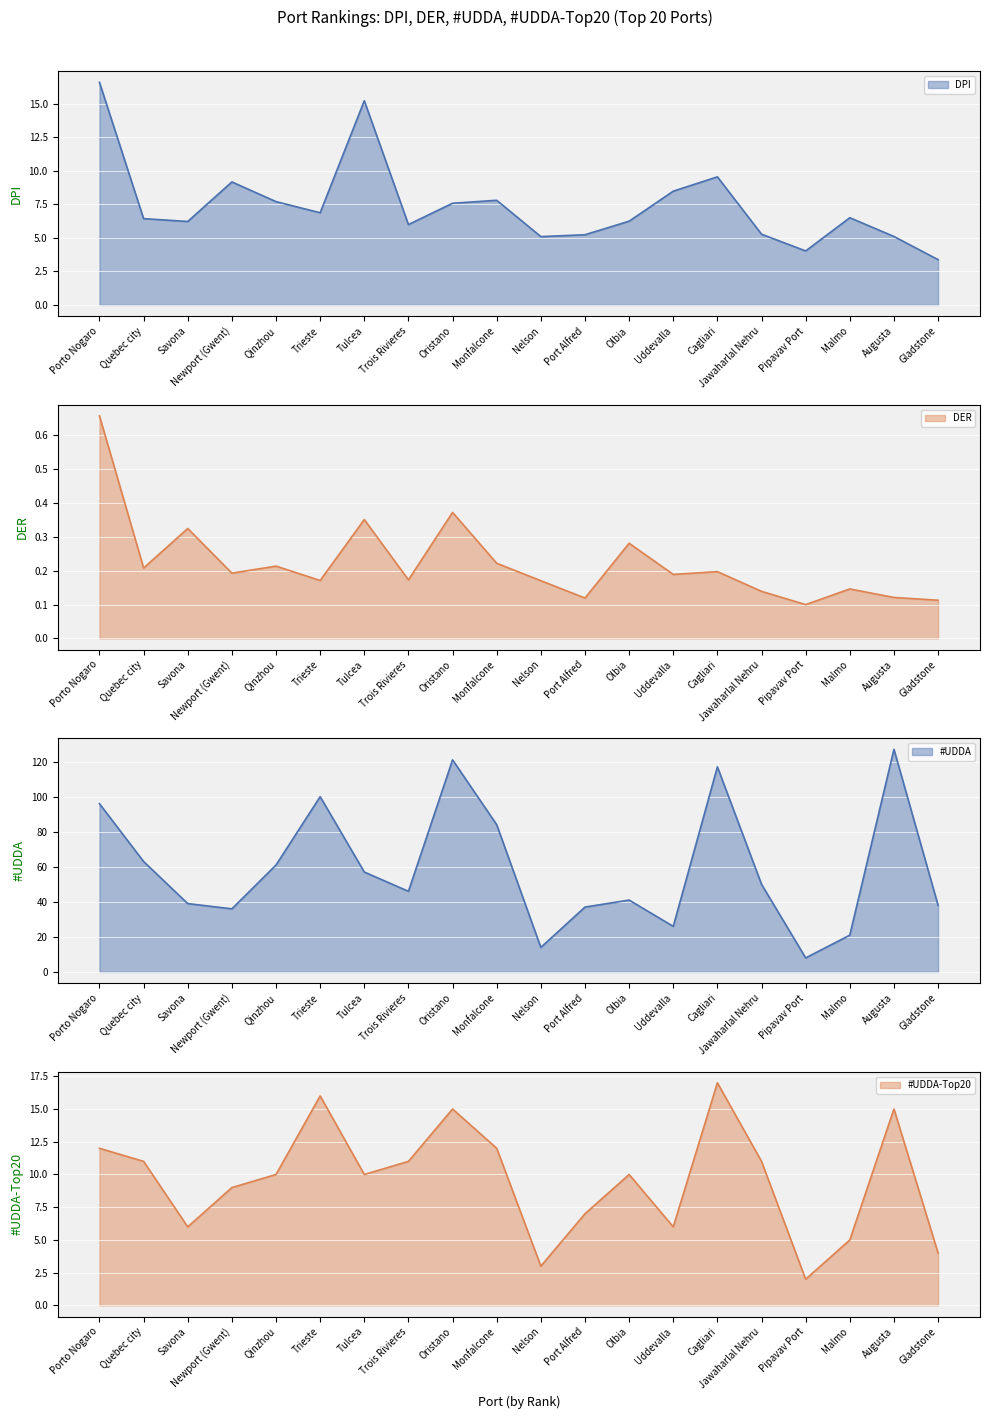

What is the minimum value for DPI?

3.4